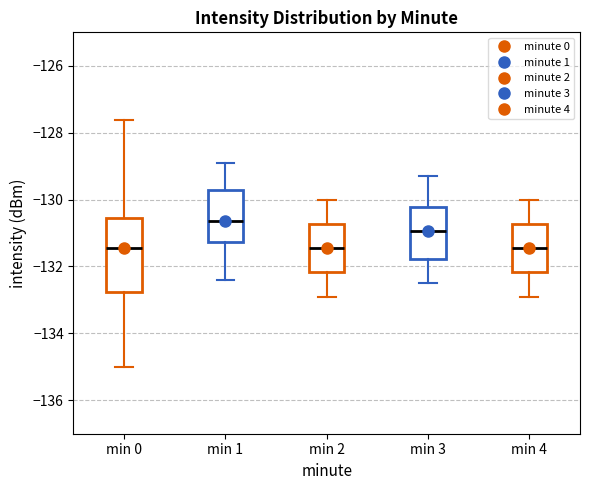

Reading left to right, read every box against the y-axis: the position of its median line, the range the box covers, and the ends of its whiskers. The values are not printed on the chart, so give them approximately, as read against the axis.

min 0: median -131.4, box -132.8 to -130.6, whiskers -135.0 to -127.6
min 1: median -130.6, box -131.2 to -129.8, whiskers -132.4 to -129.0
min 2: median -131.4, box -132.2 to -130.8, whiskers -132.8 to -130.0
min 3: median -131.0, box -131.8 to -130.2, whiskers -132.4 to -129.2
min 4: median -131.4, box -132.2 to -130.8, whiskers -132.8 to -130.0